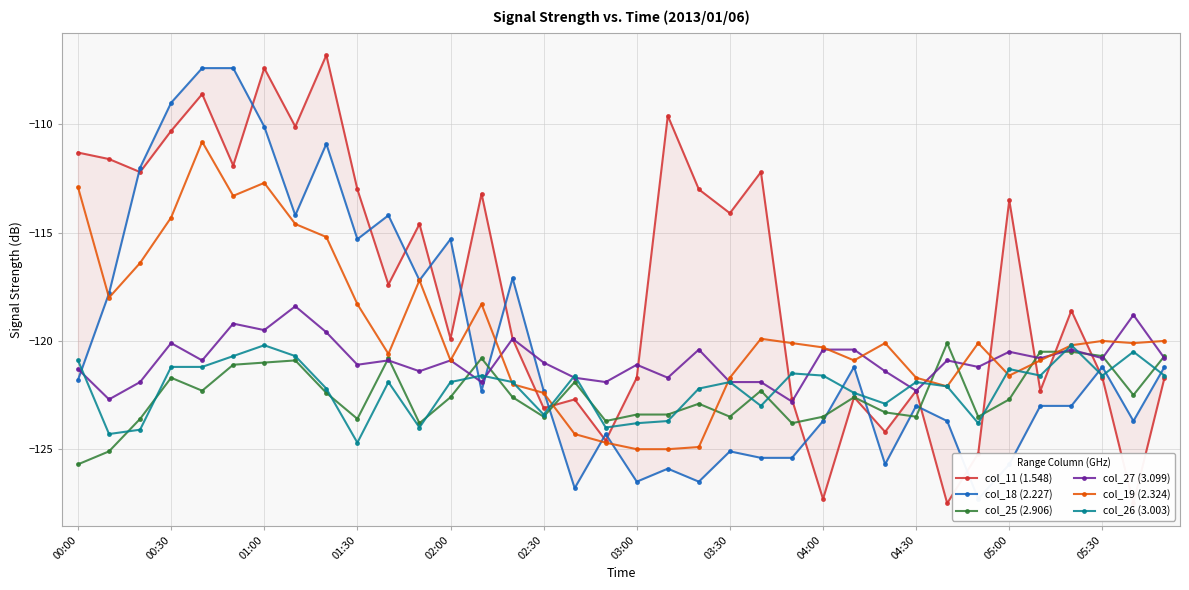

What is the highest value of the col_19 (2.324) series?

-110.8